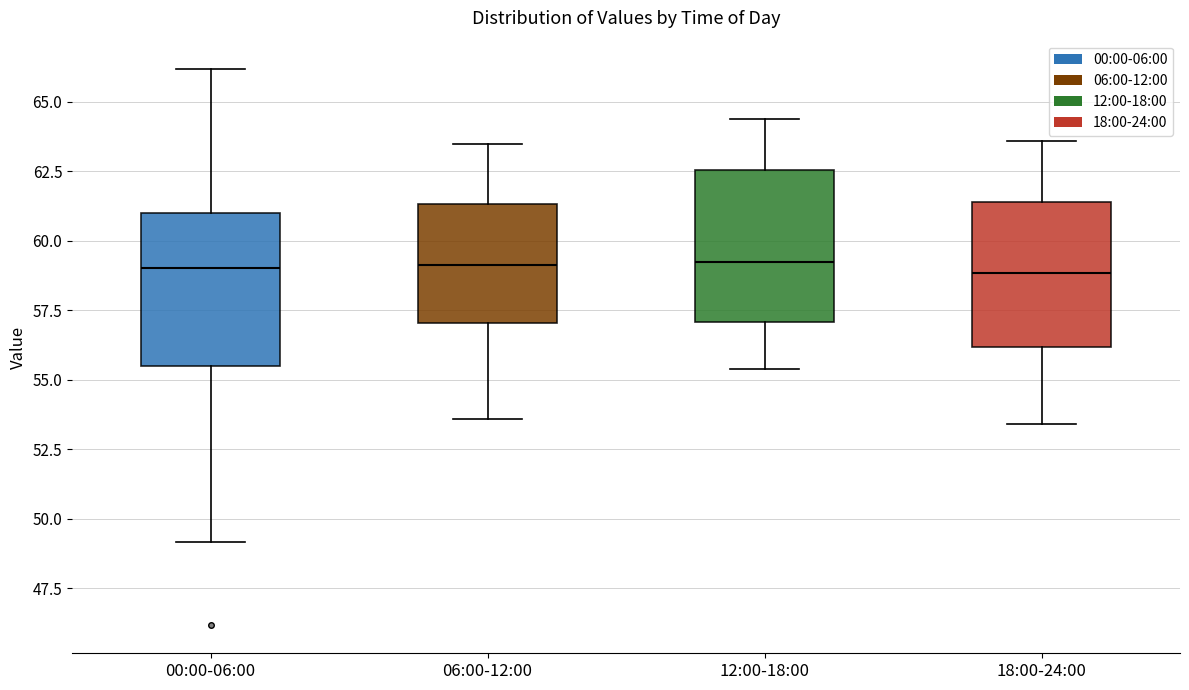

Reading left to right, transcribe this box plot: for each box, give where its median line is, the range the box spans, and where its two whiskers end, as read against the y-axis. The values are not printed on the chart, so give them approximately, as read against the axis.

00:00-06:00: median 59.0, box 55.5 to 61.0, whiskers 49.0 to 66.0
06:00-12:00: median 59.0, box 57.0 to 61.5, whiskers 53.5 to 63.5
12:00-18:00: median 59.5, box 57.0 to 62.5, whiskers 55.5 to 64.5
18:00-24:00: median 59.0, box 56.0 to 61.5, whiskers 53.5 to 63.5